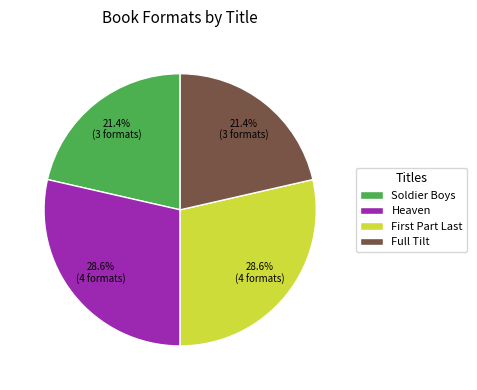

Is Full Tilt the majority of the pie?

No